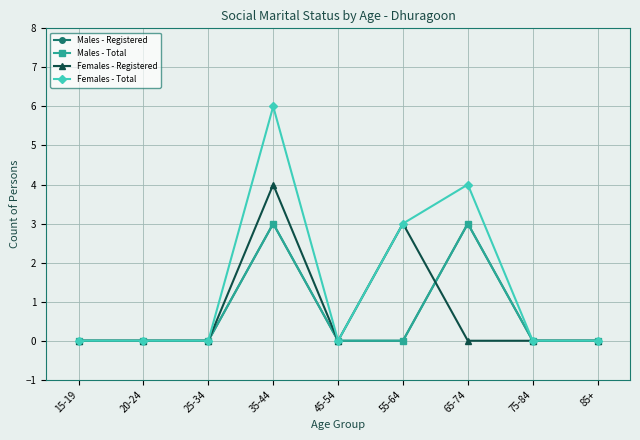

In Females - Total, how many points are higher than both neighbors (excluding endpoints)?

2